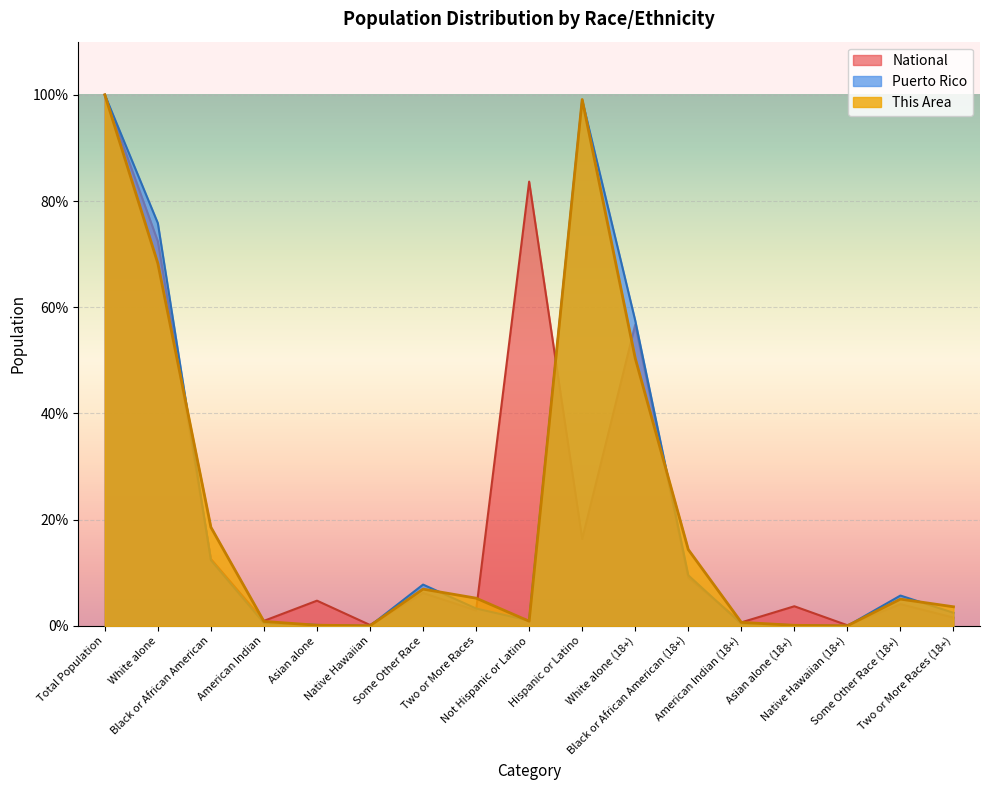

Where does the This Area series first go above 5?

Total Population